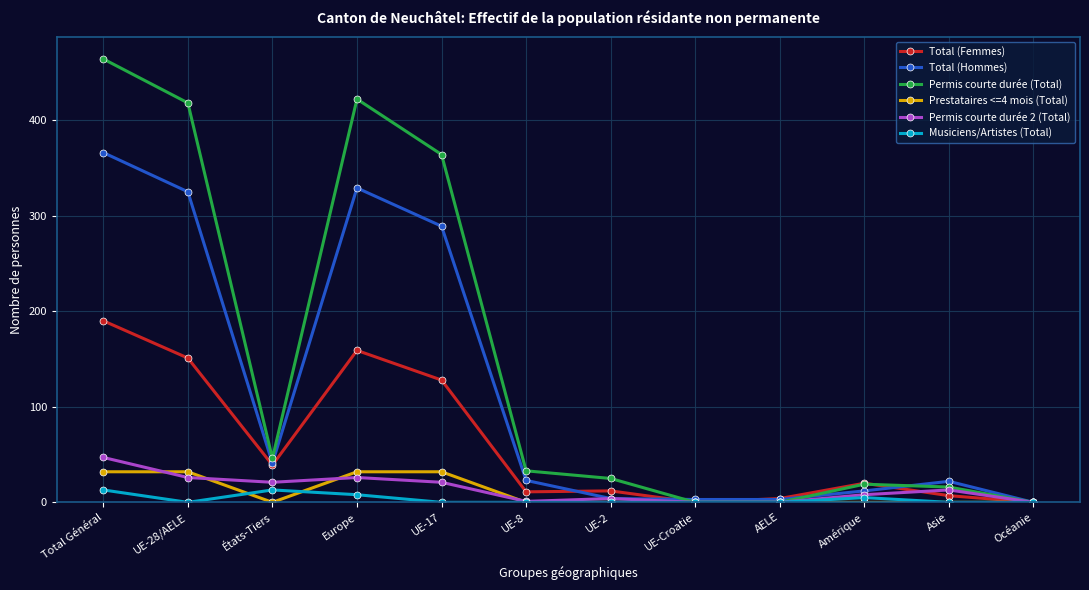

What is the greatest value displayed?

464